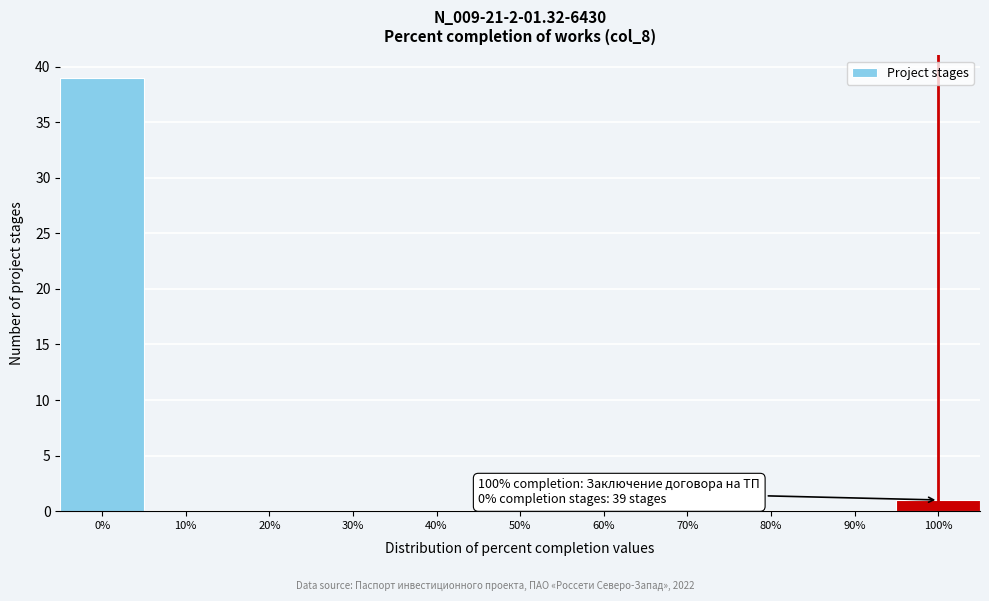

Over which range of the x-axis is the bar tallest?

-5 to 5